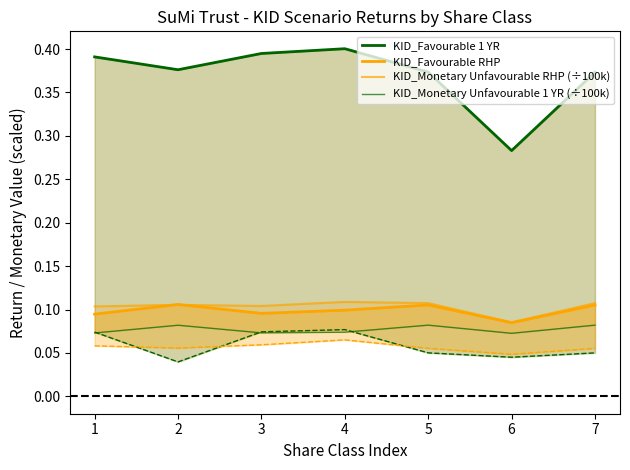

At which category does KID_Favourable 1 YR reach its first local peak?

4